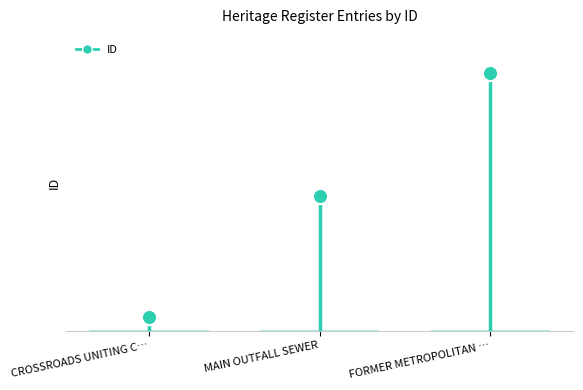

Between MAIN OUTFALL SEWER and FORMER METROPOLITAN …, which is larger?

FORMER METROPOLITAN …